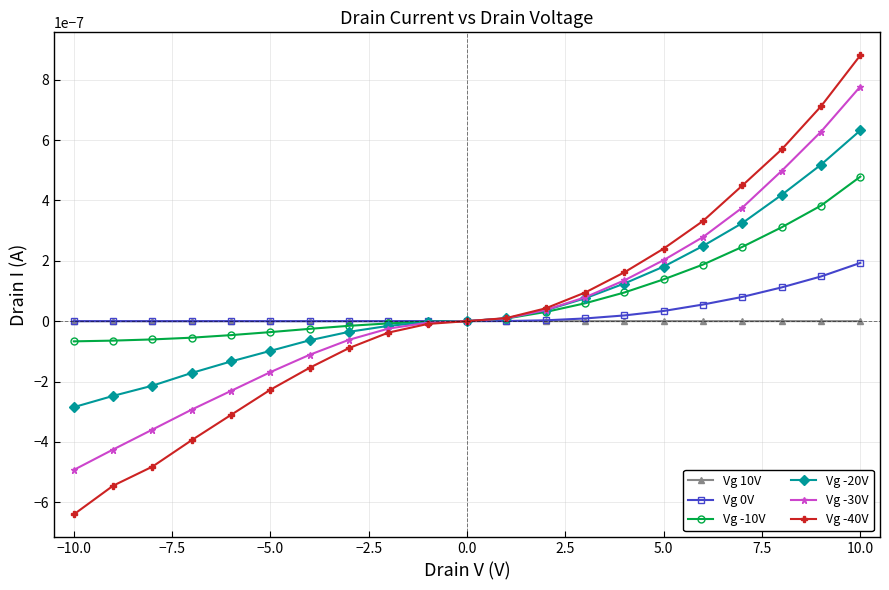

At which label does Vg -20V reach its peak?

10.0